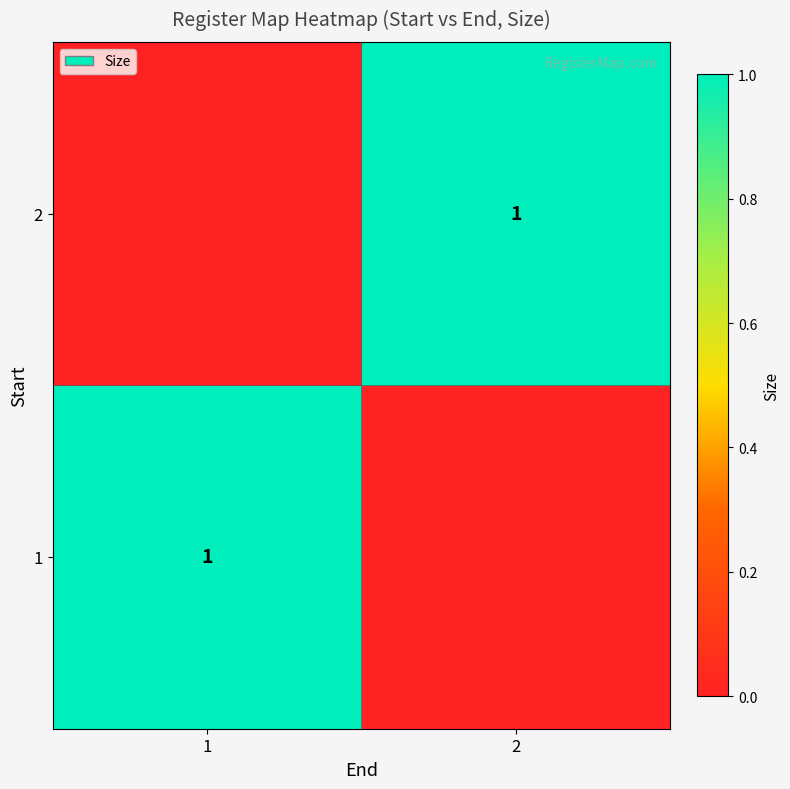

The 2 series shows 1 at 2. True or false?

True